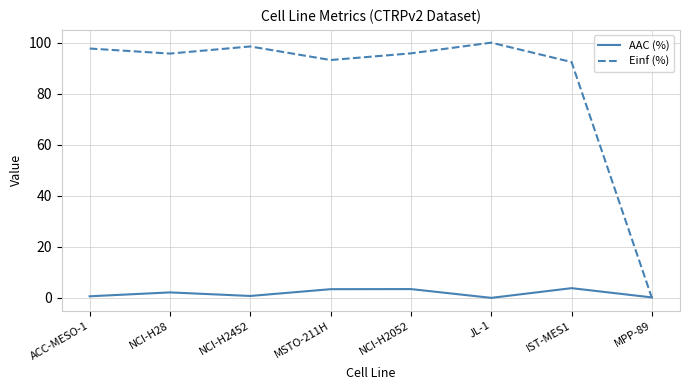

True or false: Einf (%) has more than 0 points higher than both neighbors.

True